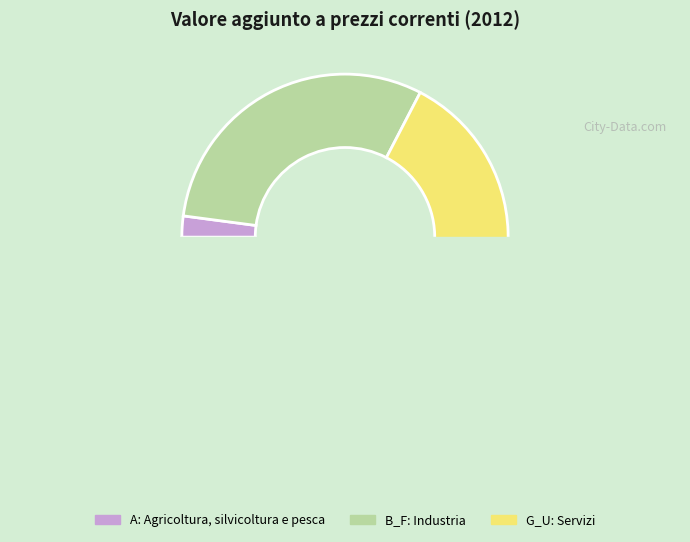

Does A: Agricoltura, silvicoltura e pesca account for over 50% of the chart?

No